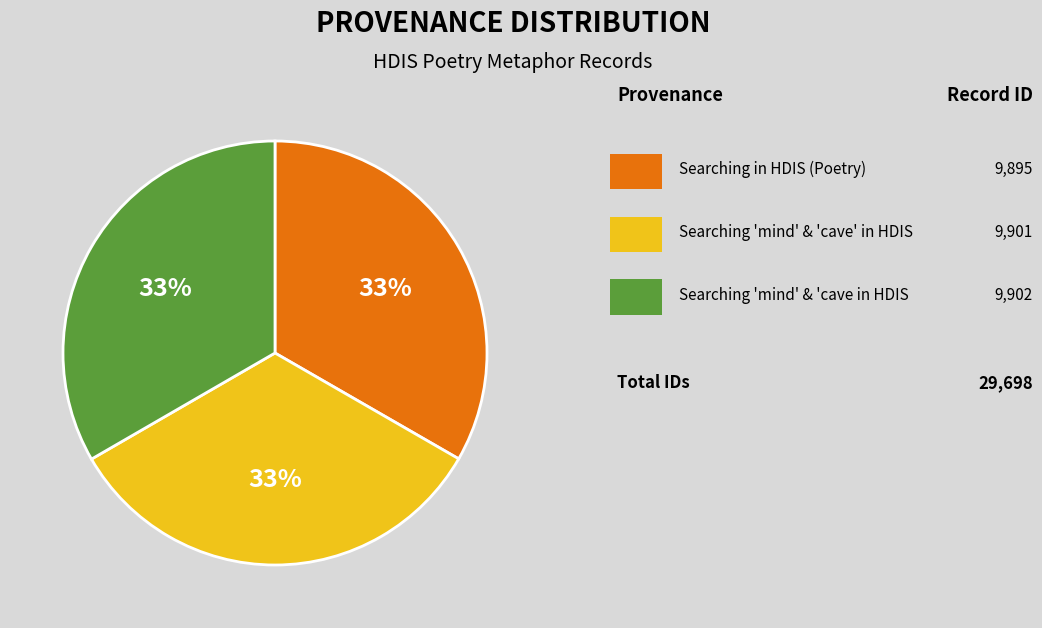

Is there a majority slice in this chart?

No